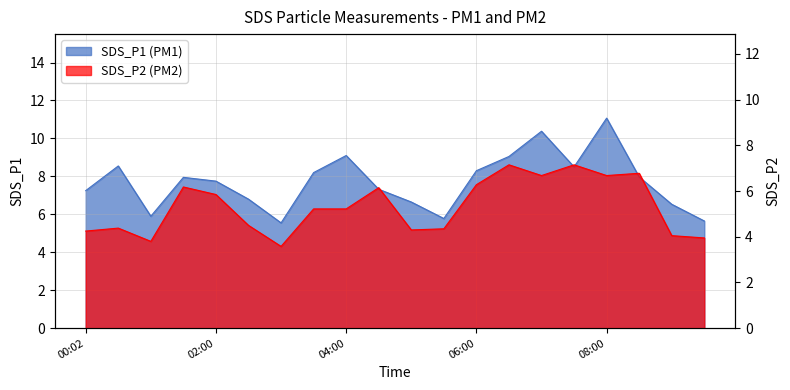

Which series has the largest range (max minus min)?

SDS_P1